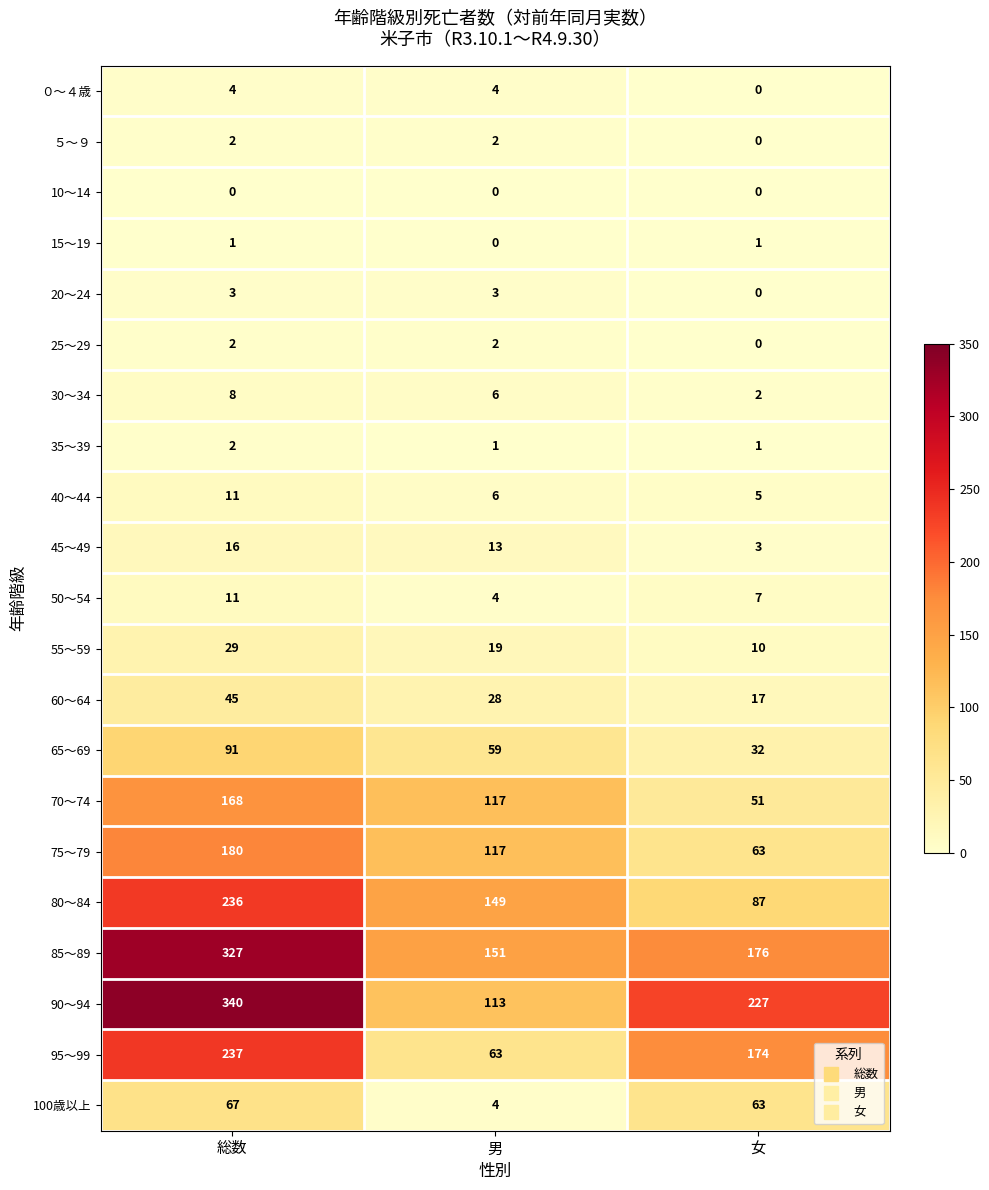

List the labels in order of 60～64 value, largest first.

総数, 男, 女